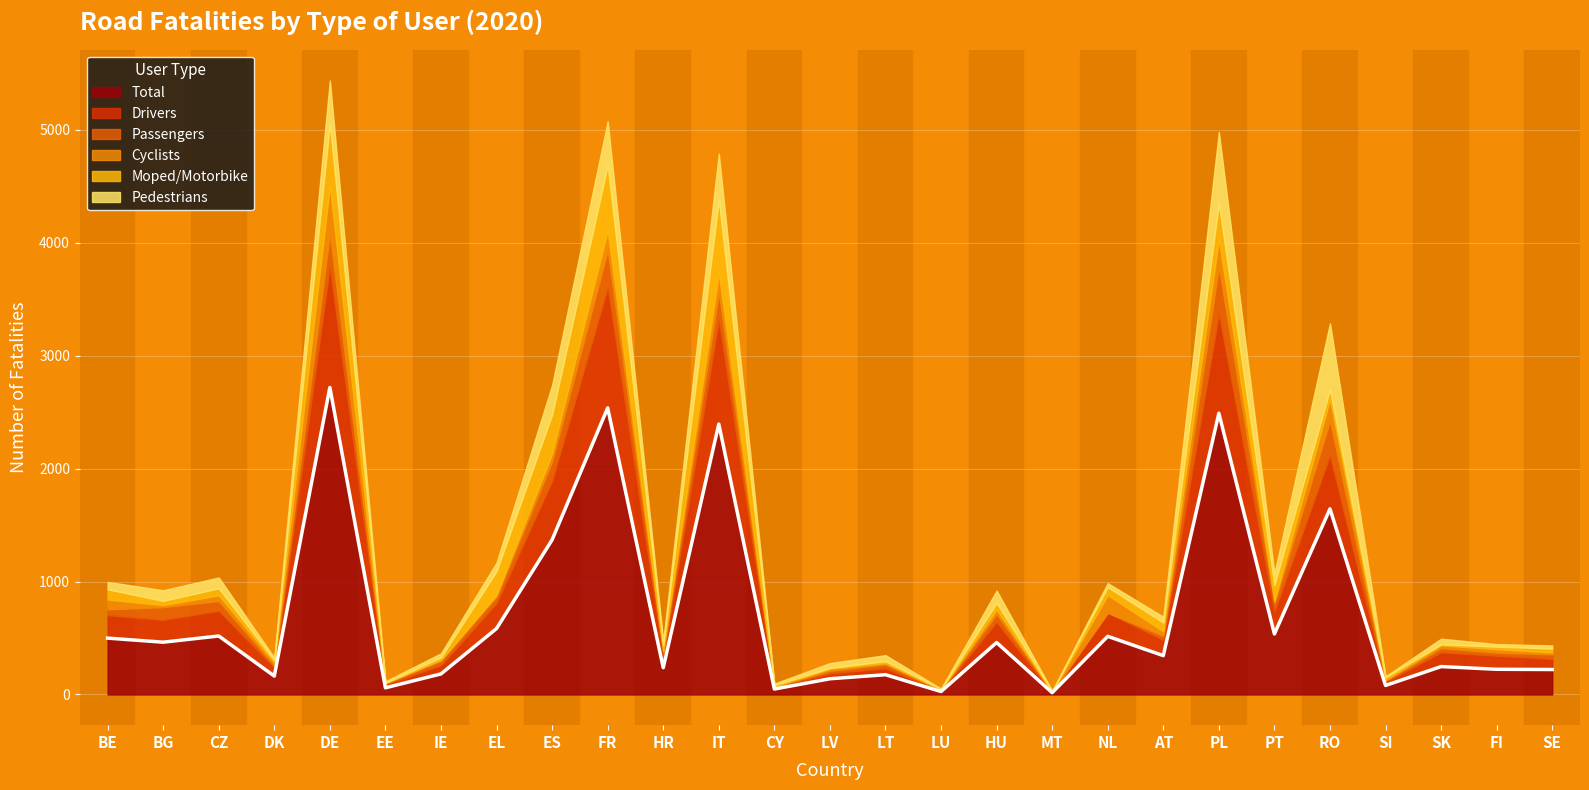

At how many categories does at least one series exceed 1429?

5